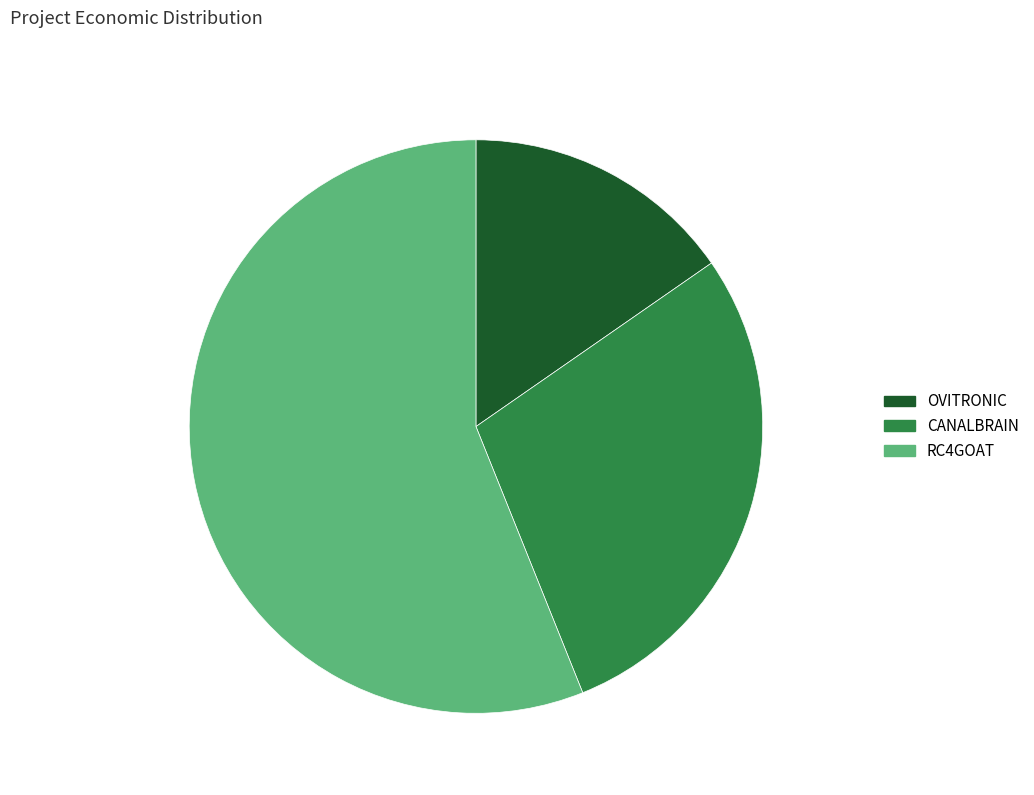

True or false: CANALBRAIN accounts for 29% of the total.

True